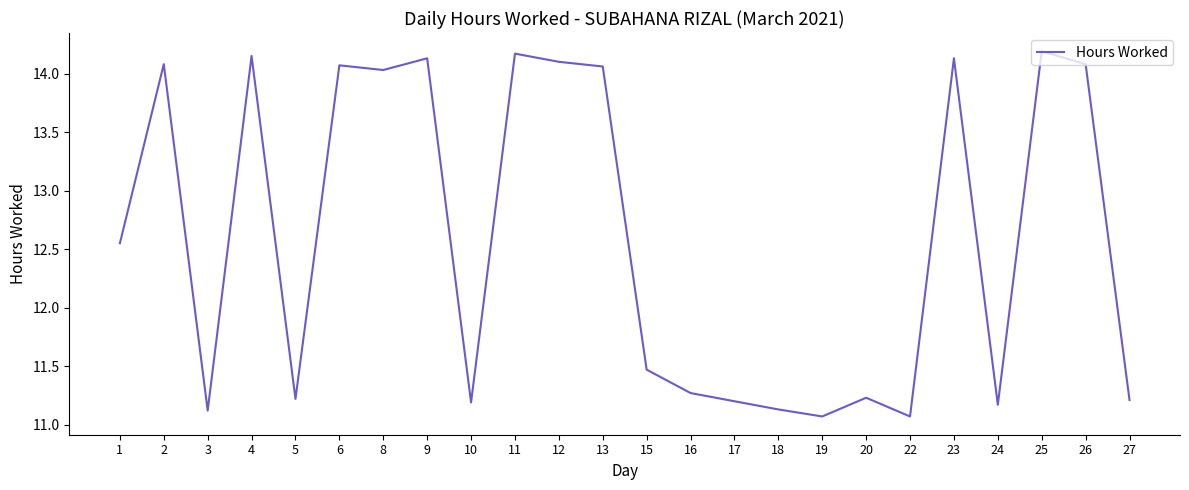

The chart shows a value of 14.1 at 2. True or false?

True